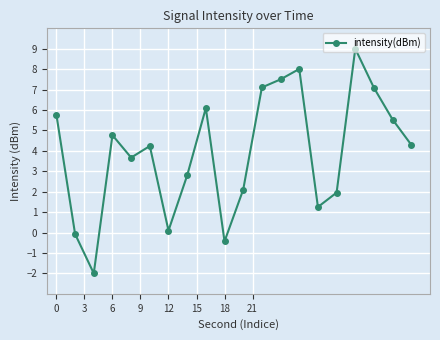

What is the smallest value displayed?

-2.0